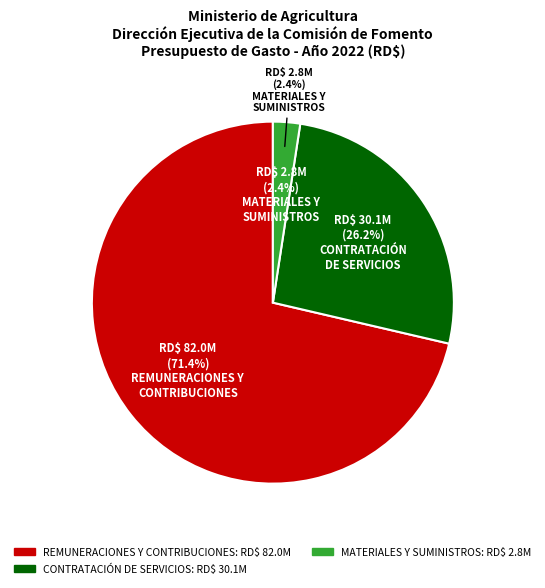

Approximately how many times larger is the value at CONTRATACIÓN DE SERVICIOS compared to MATERIALES Y SUMINISTROS?

10.8